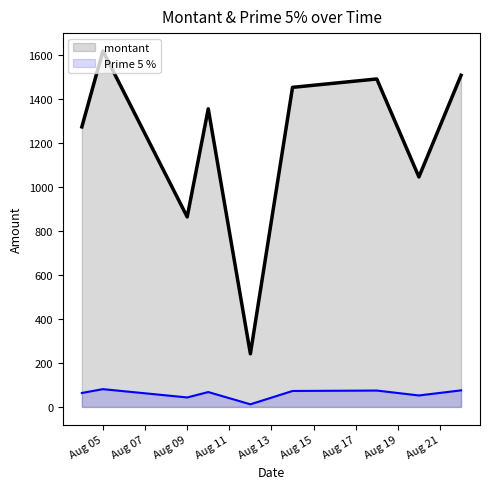

The Prime 5 % series shows 43.2 at Aug 09. True or false?

True